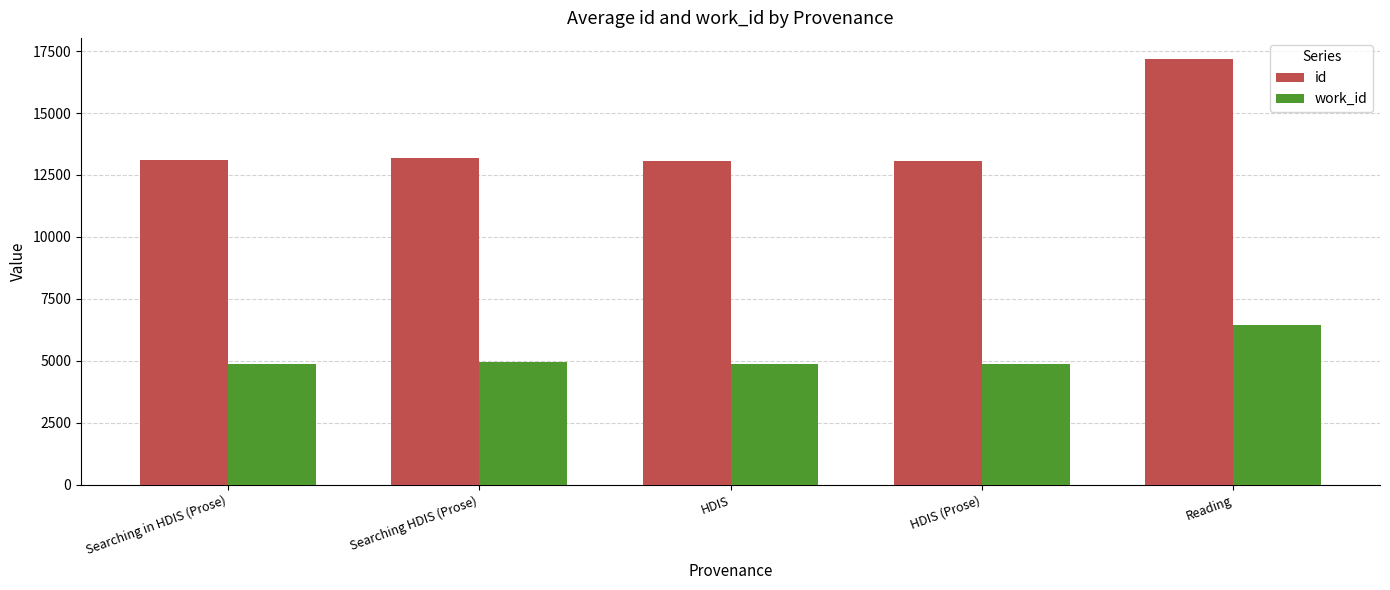

At which category is the sum across all series the highest?

Reading